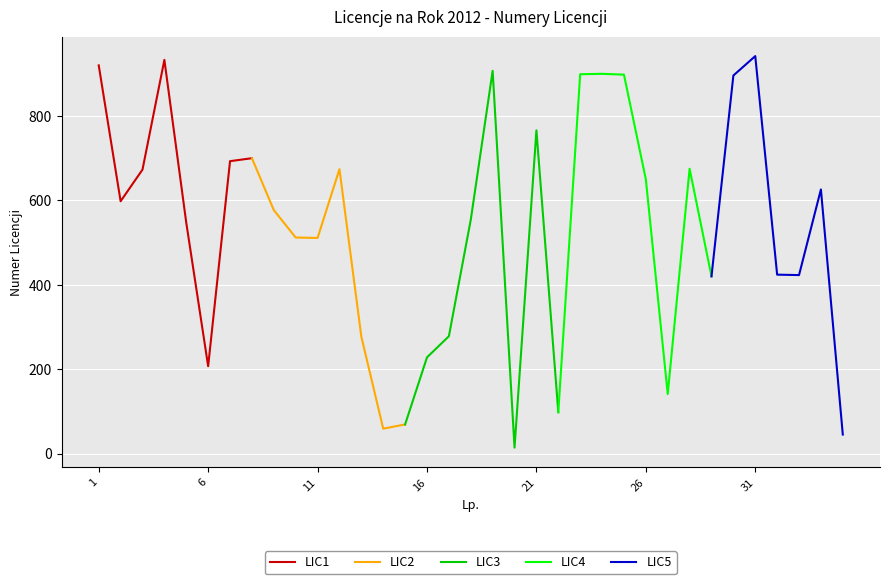

At which label is the value closest to 478?

11